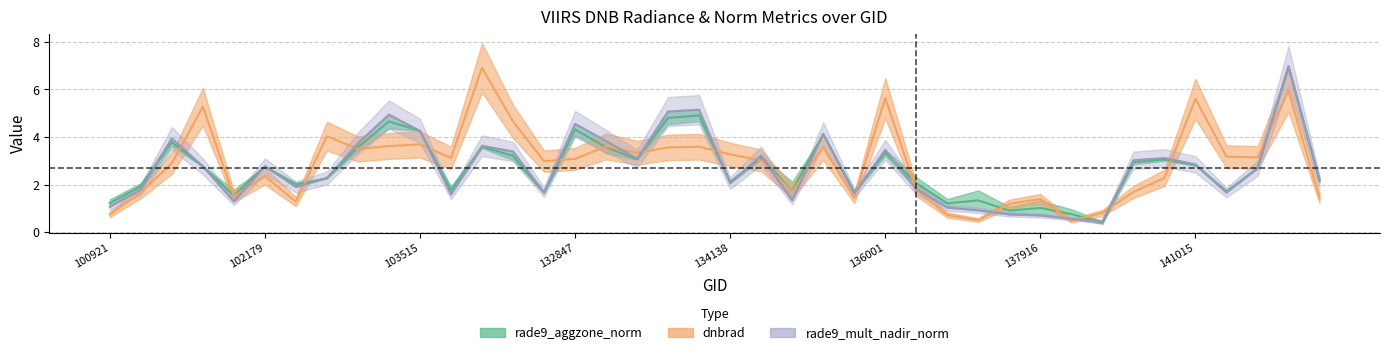

The rade9_aggzone_norm series shows 3.1 at 134492. True or false?

False